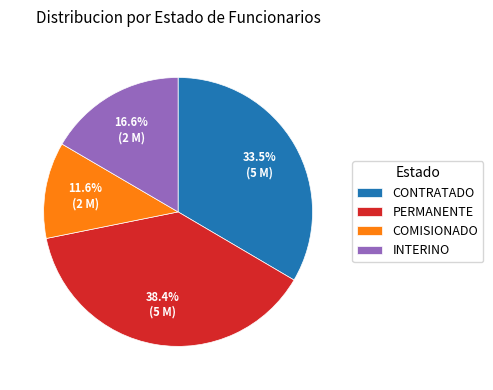

Approximately how many times larger is the value at COMISIONADO compared to INTERINO?

0.7